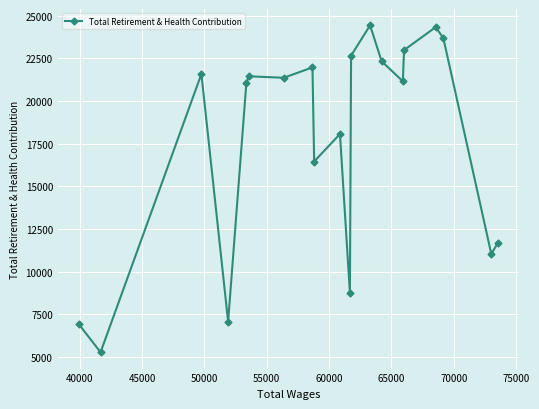

How many lines are shown in the chart?

1